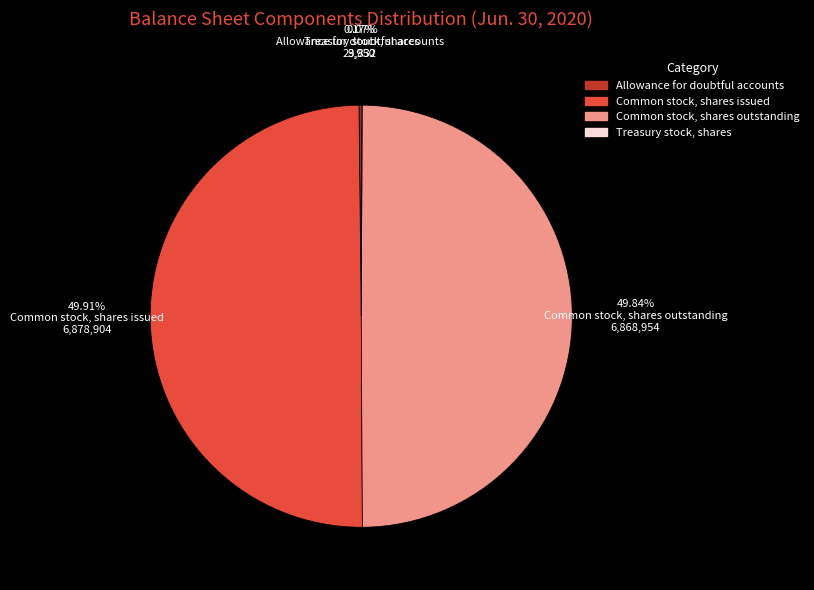

Is the sum of Common stock, shares issued and Common stock, shares outstanding greater than half?

Yes